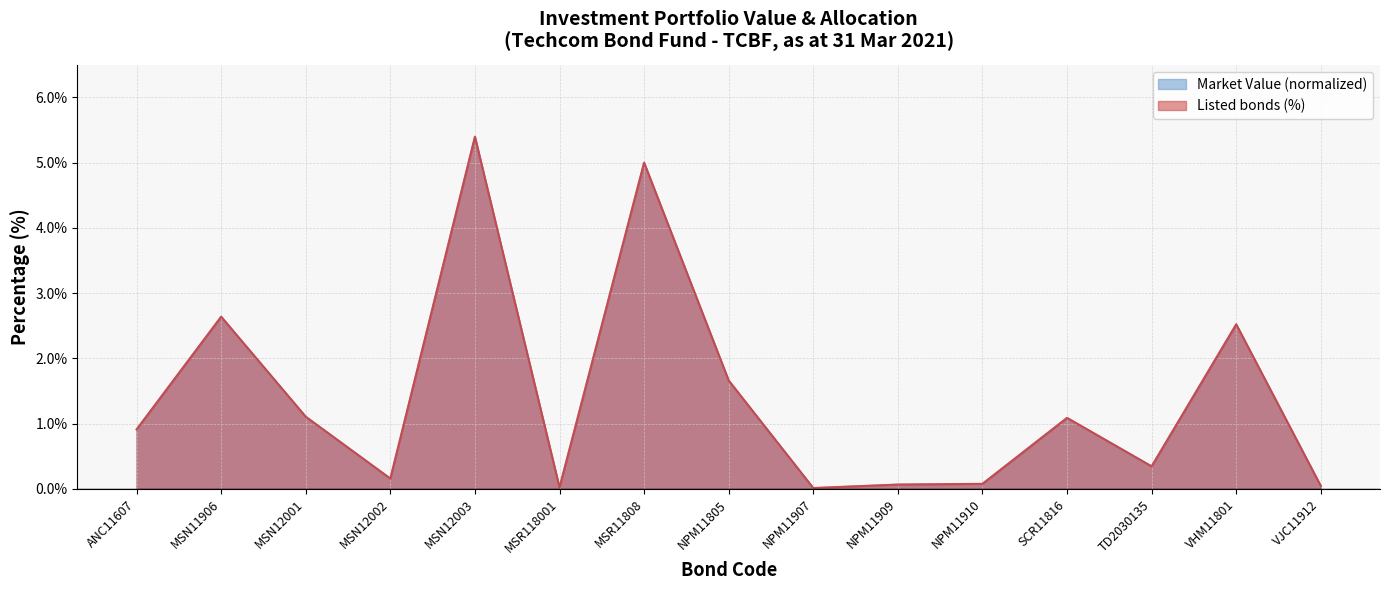

How many series are shown in this chart?

2